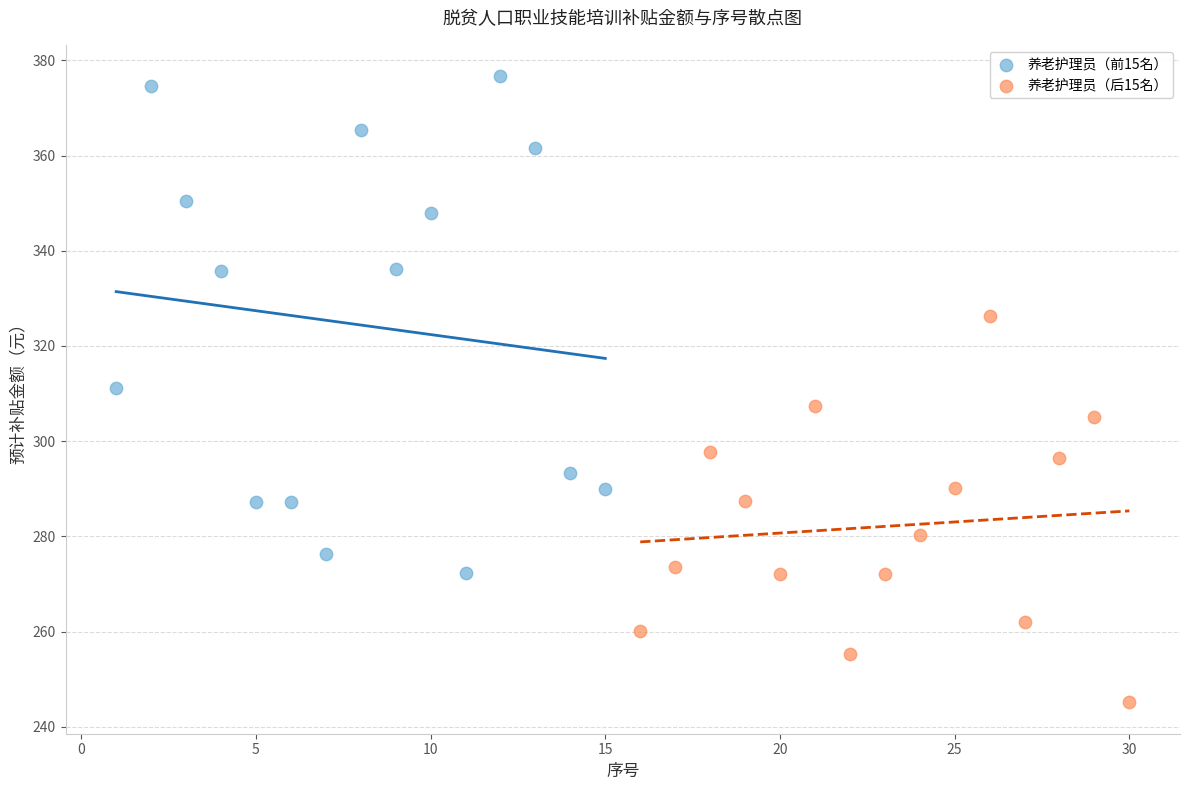

What are all the series names shown in the legend?

养老护理员（前15名）, 养老护理员（后15名）